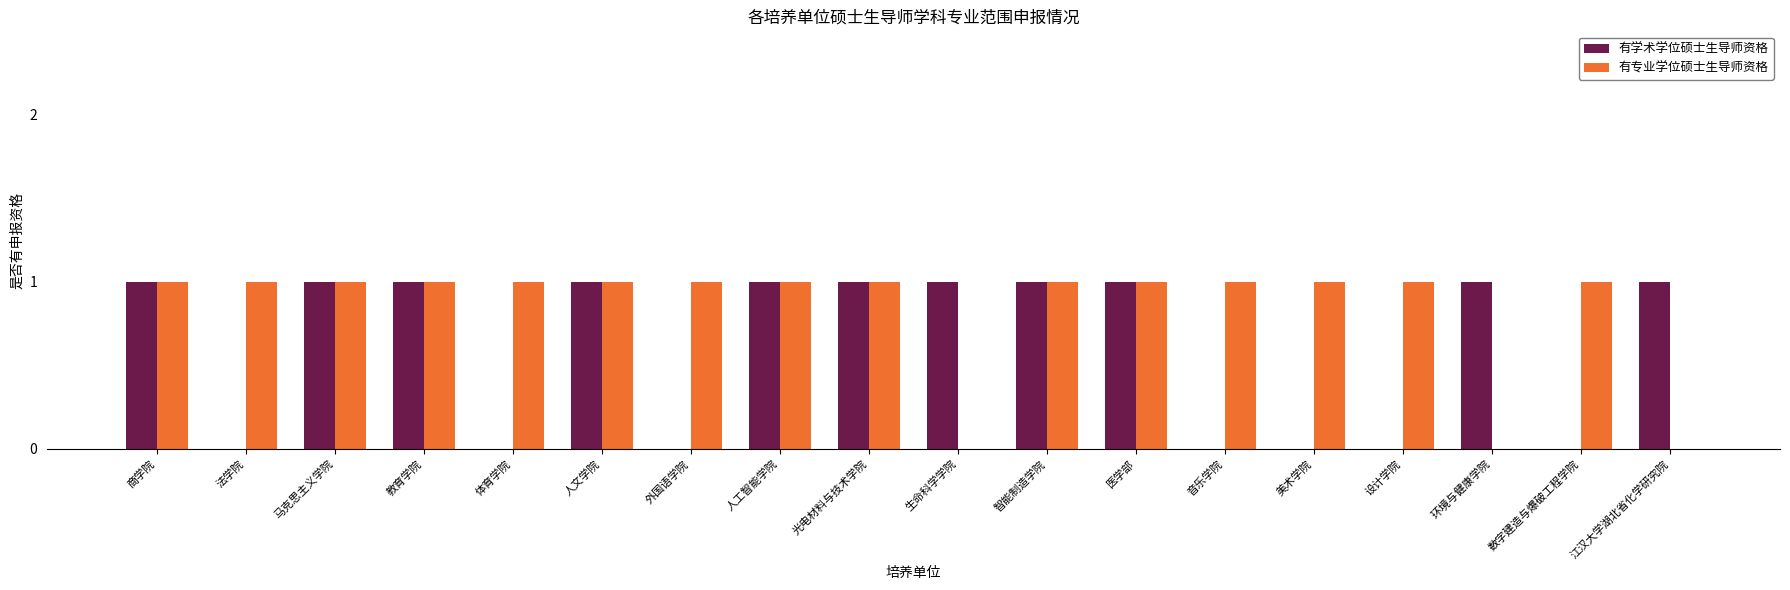

Count the 有学术学位硕士生导师资格 values in the range 0 to 1.

18